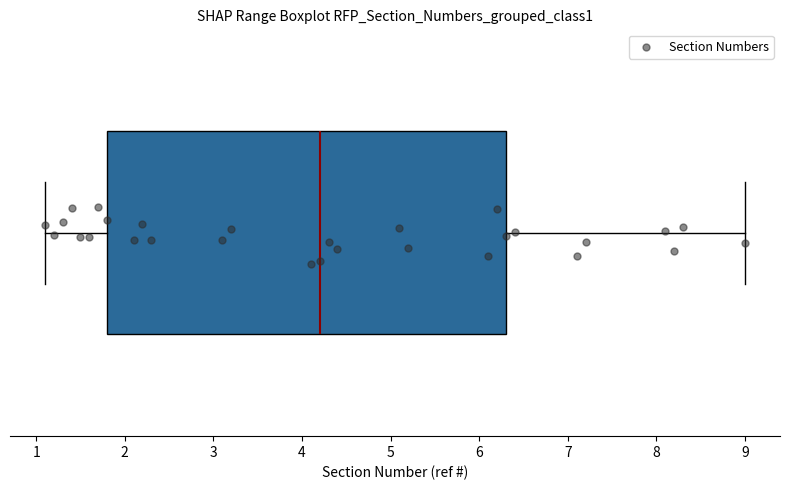

Where is the right edge of the box on the x-axis? The values are not printed on the chart, so give them approximately, as read against the axis.

6.3